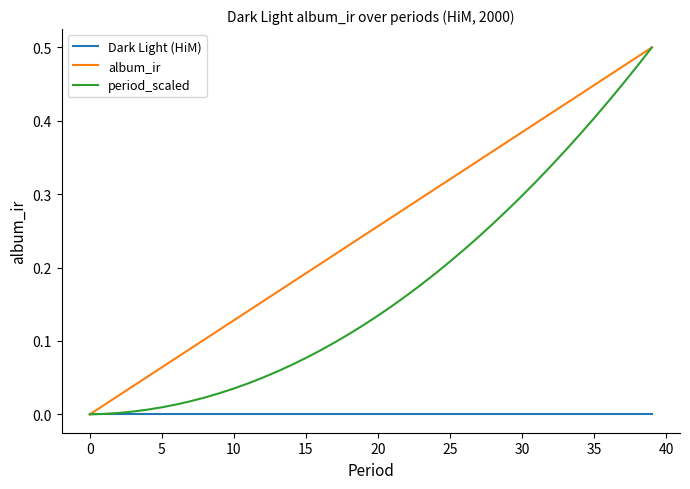

Rank the series by their average value, from lowest to highest.

Dark Light (HiM), period_scaled, album_ir